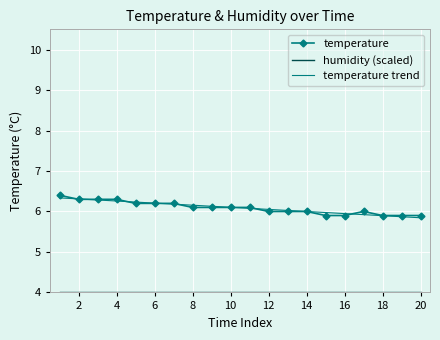

What is the highest value of the temperature trend series?

6.3